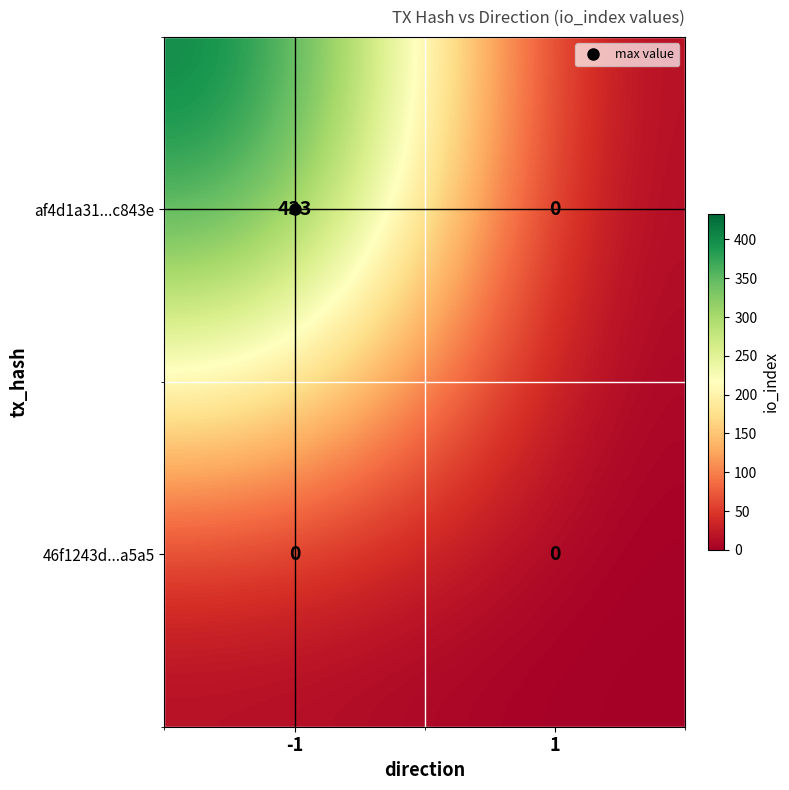

Which label corresponds to the largest value in the chart?

-1